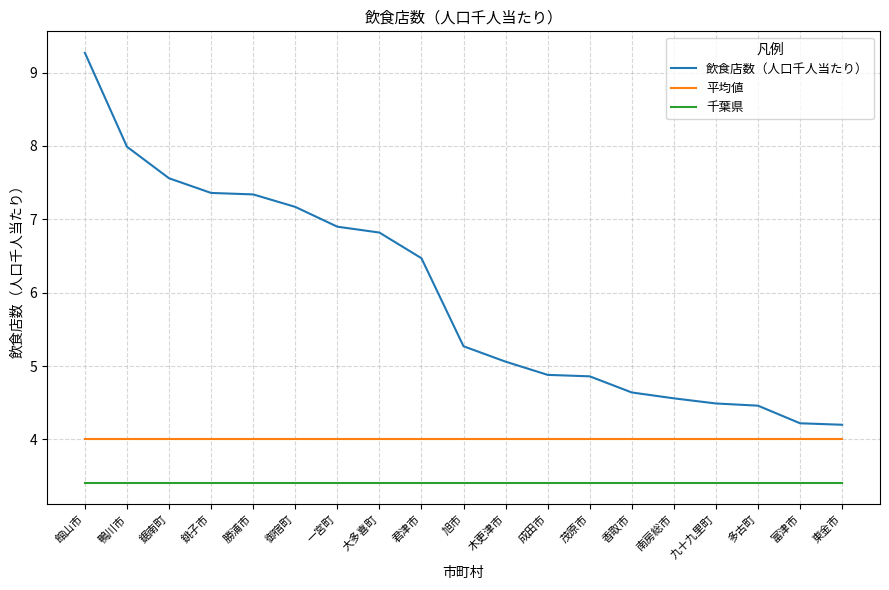

Which series has the largest total across all categories?

飲食店数（人口千人当たり）